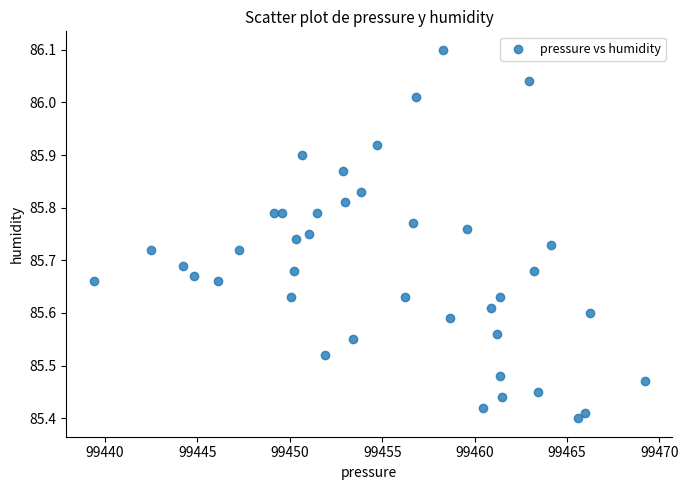

What is the range of X values (max minus min)?

29.8